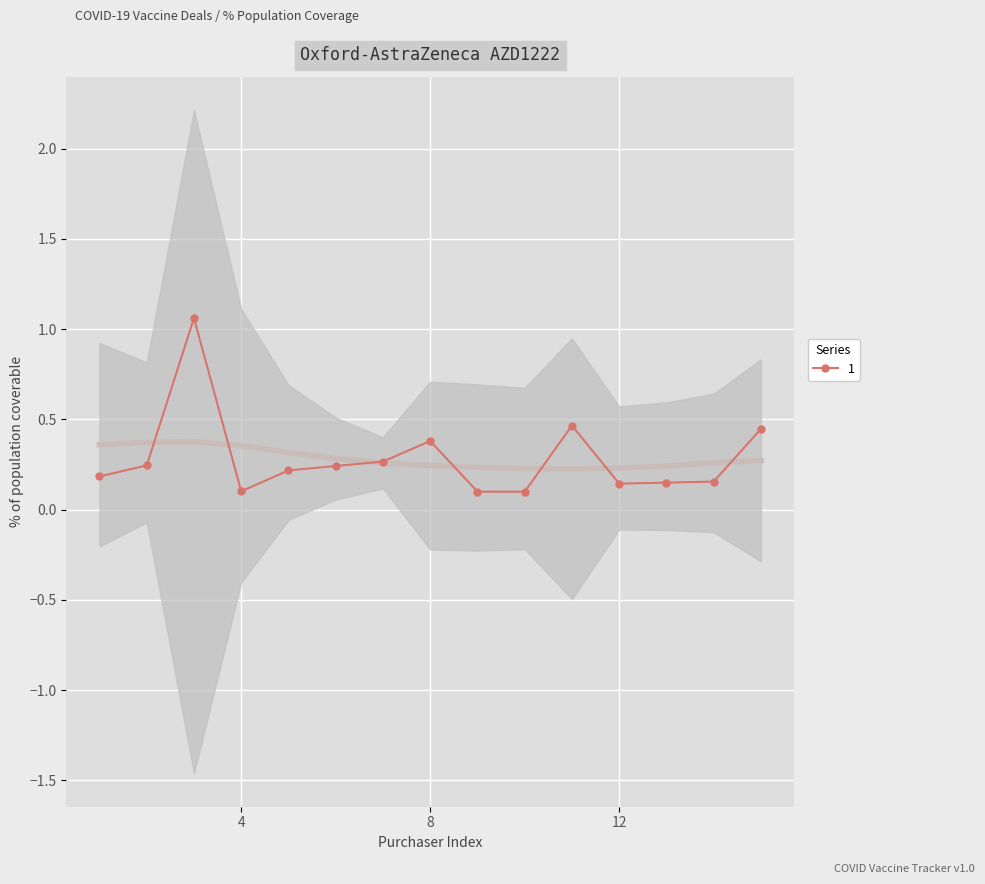

How many points are higher than both their immediate neighbors (excluding endpoints)?

3